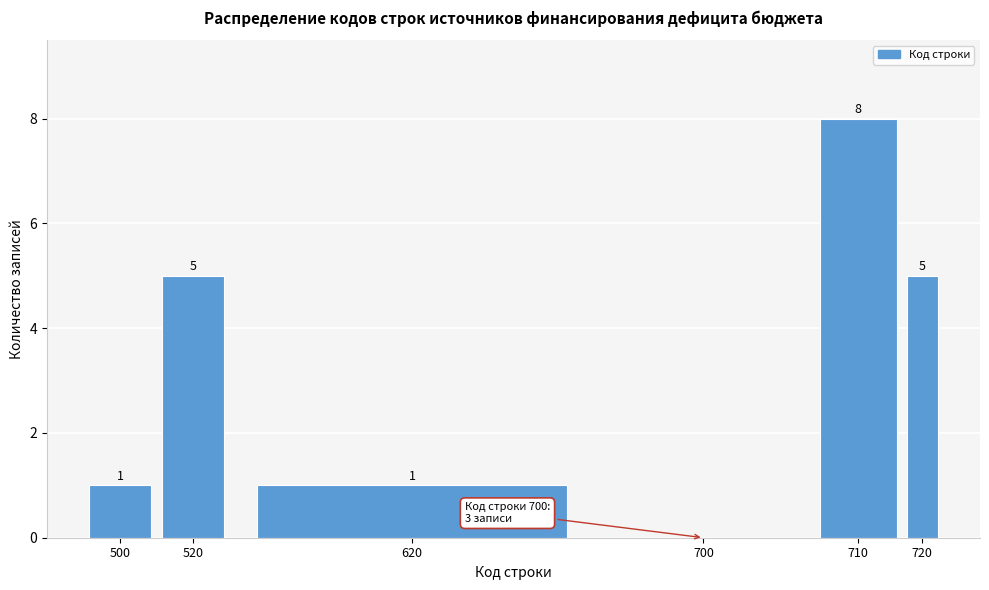

Reading left to right, extract all data points from this chart.

500=1	520=5	620=1	700=0	710=8	720=5